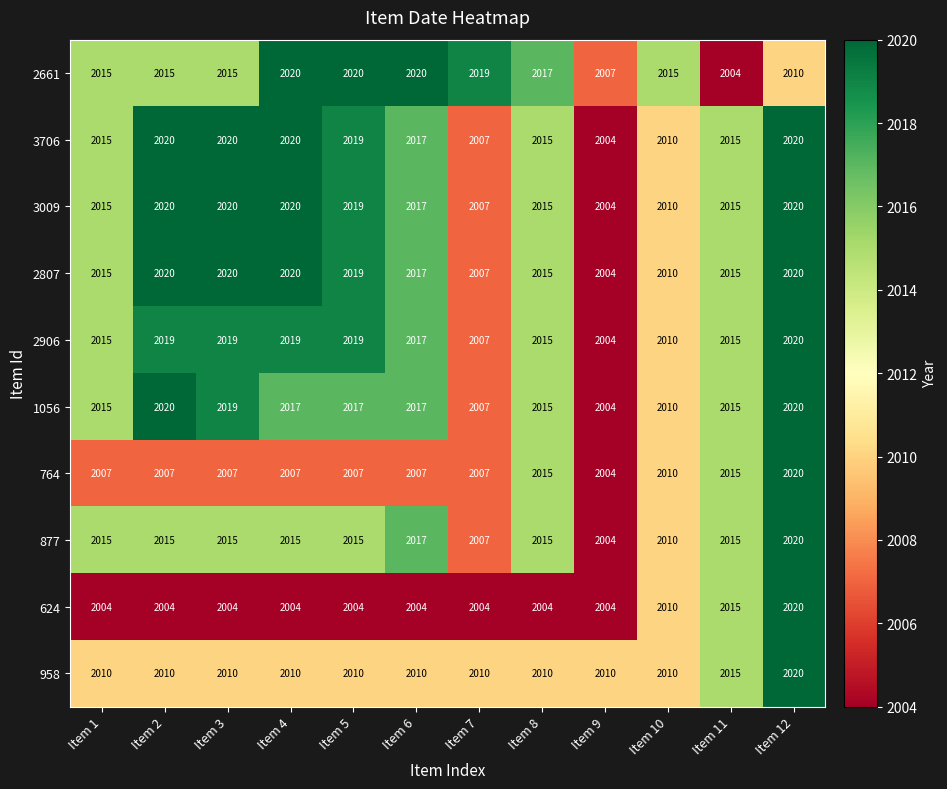

At which label is 2661 closest to 2012?

Item 12